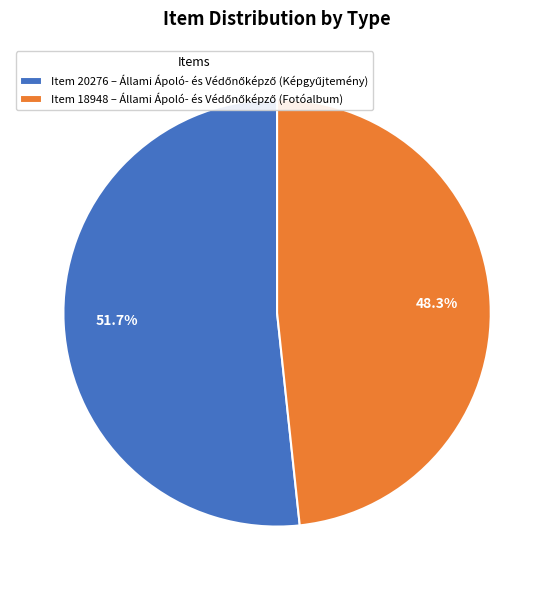

Is there a majority slice in this chart?

Yes